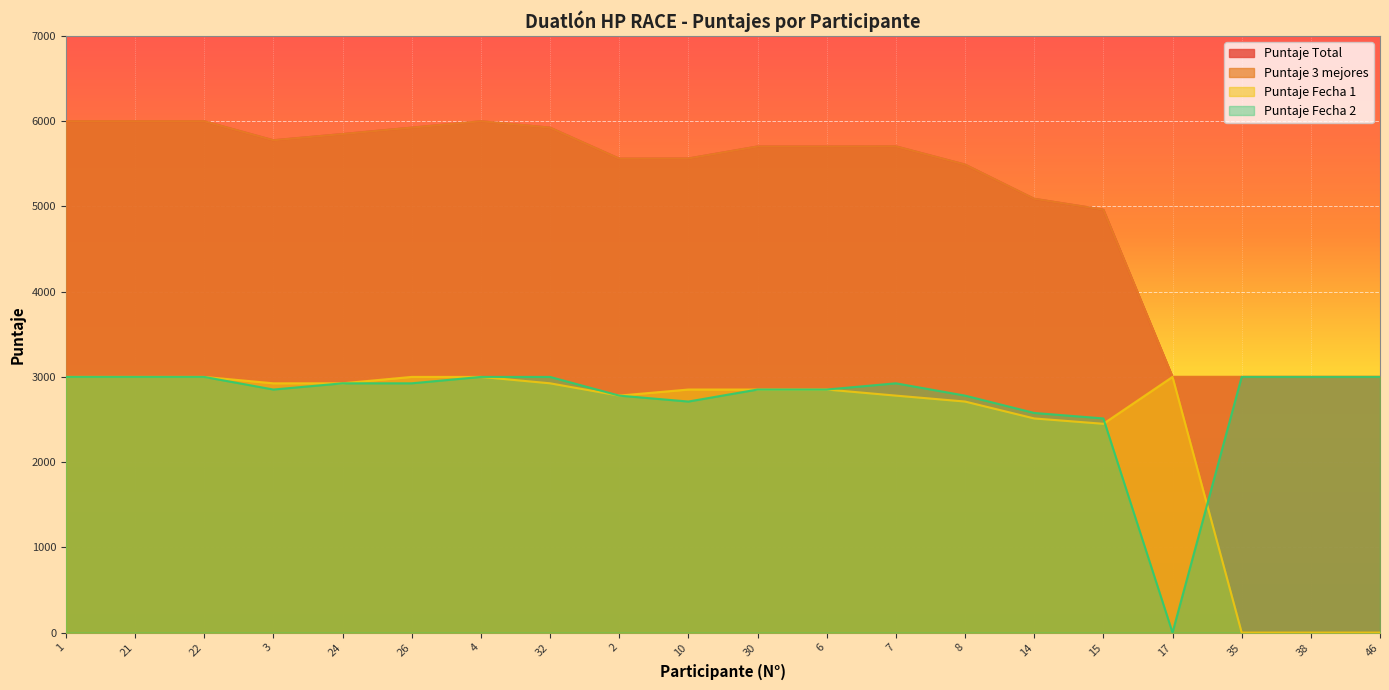

What is the total value across all series at 24?

17550.0